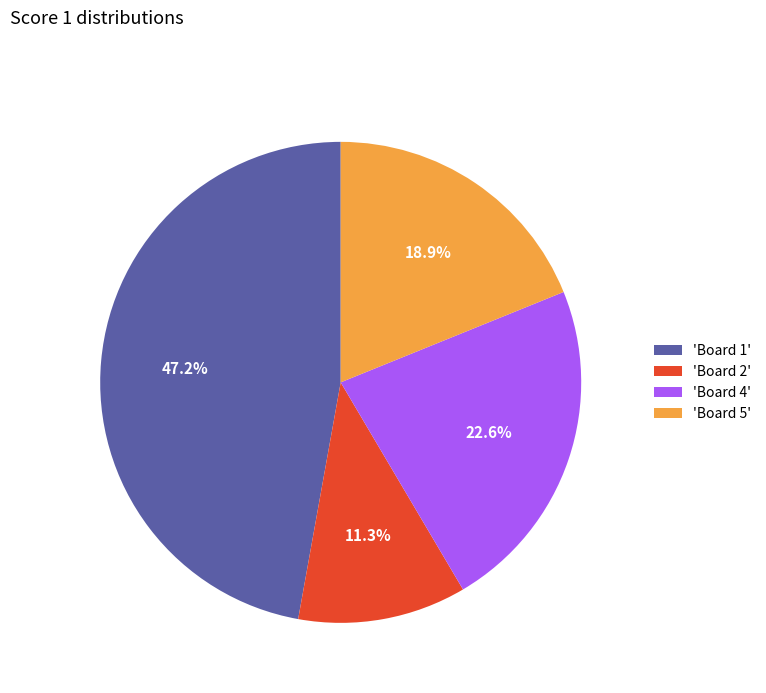

Is there a majority slice in this chart?

No